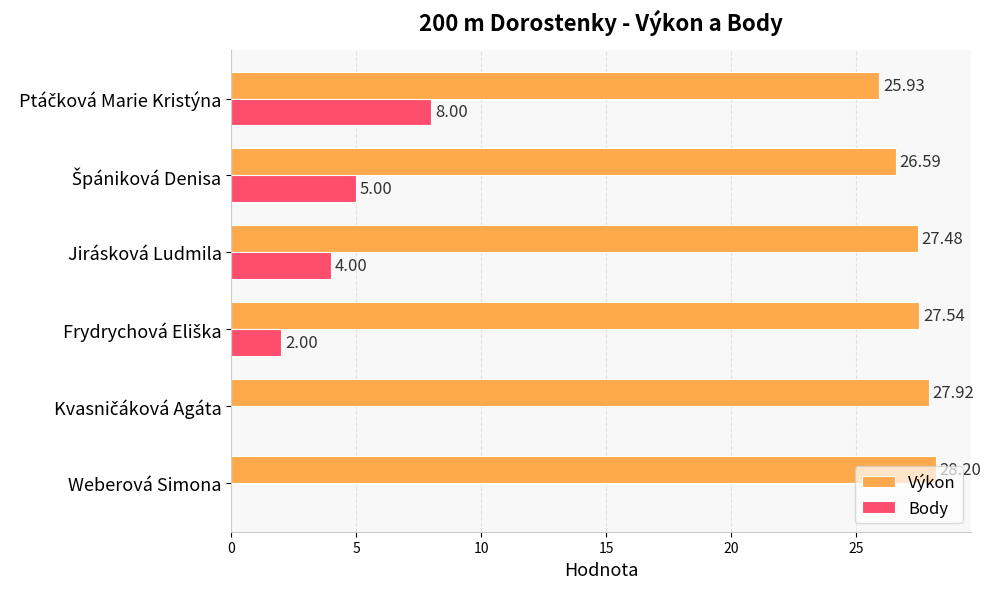

What is the maximum value for Body?

8.0